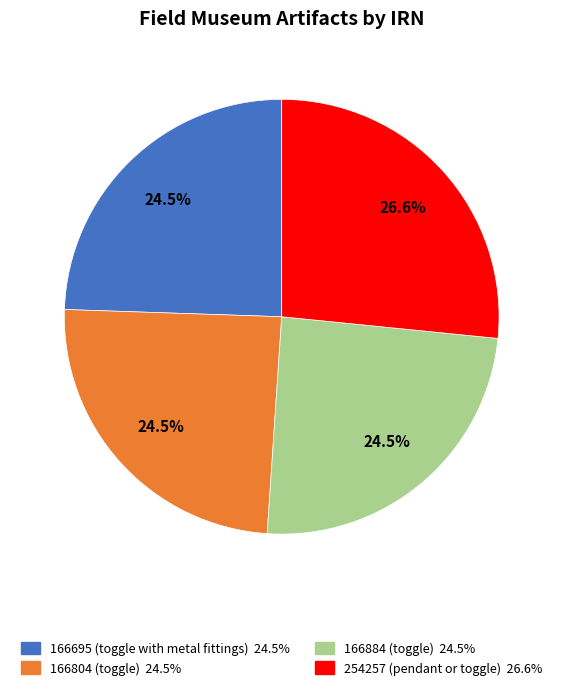

Which category has the biggest portion of the pie?

254257 (pendant or toggle) 26.6%